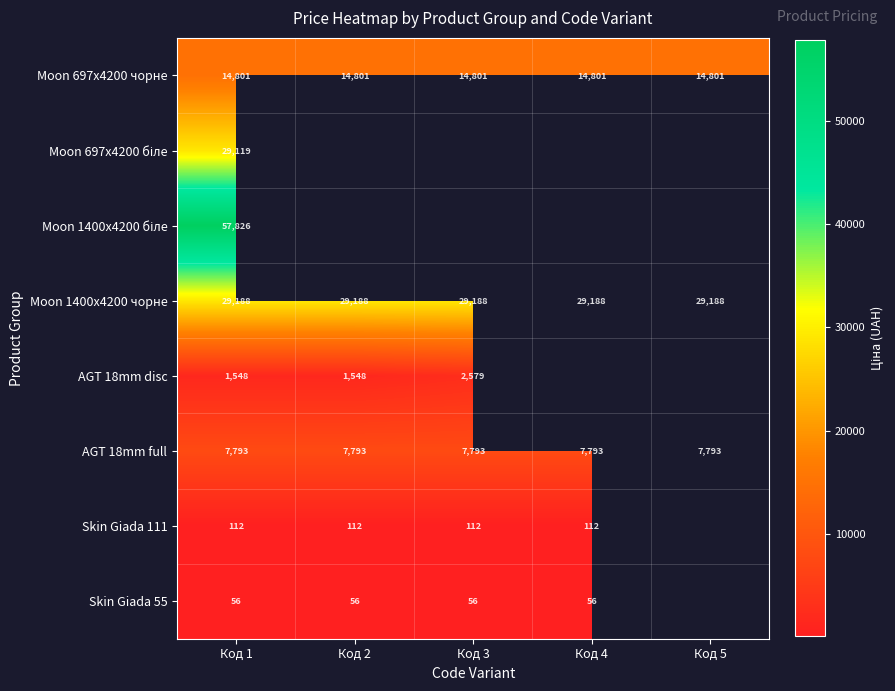

Is it true that AGT 18mm full equals 7793 at Код 1?

True